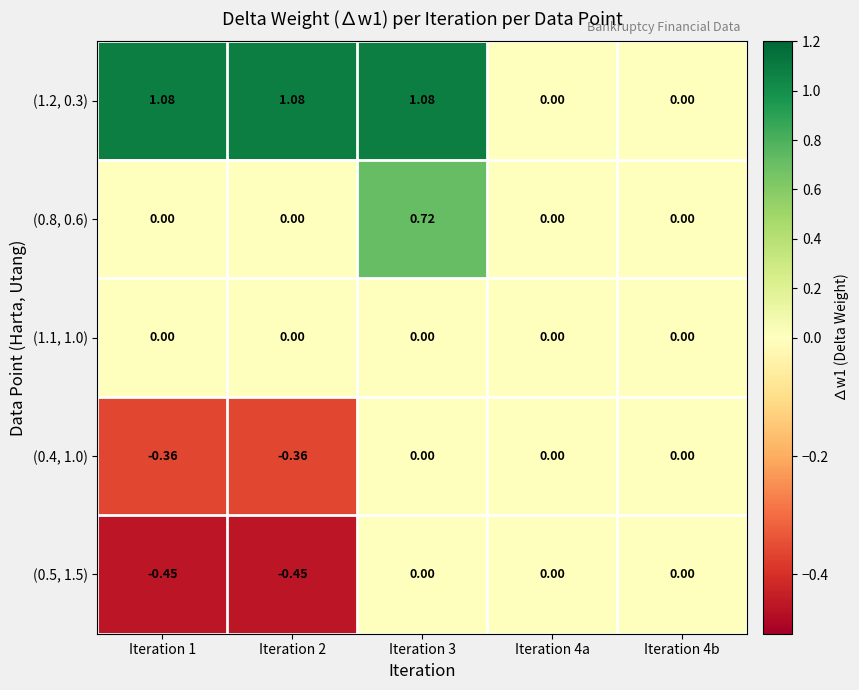

Is the value of (0.8, 0.6) at Iteration 4b greater than the value of (0.5, 1.5) at Iteration 1?

Yes